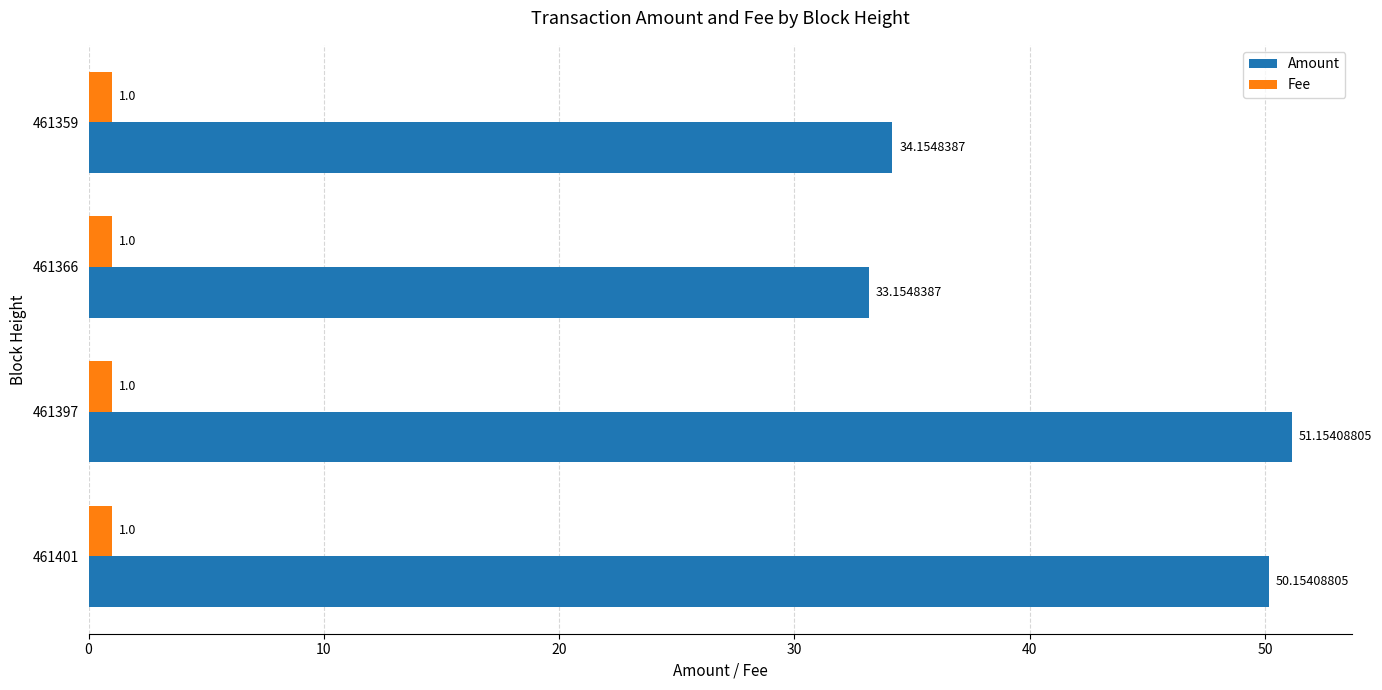

Rank the series by their average value, from lowest to highest.

Fee, Amount